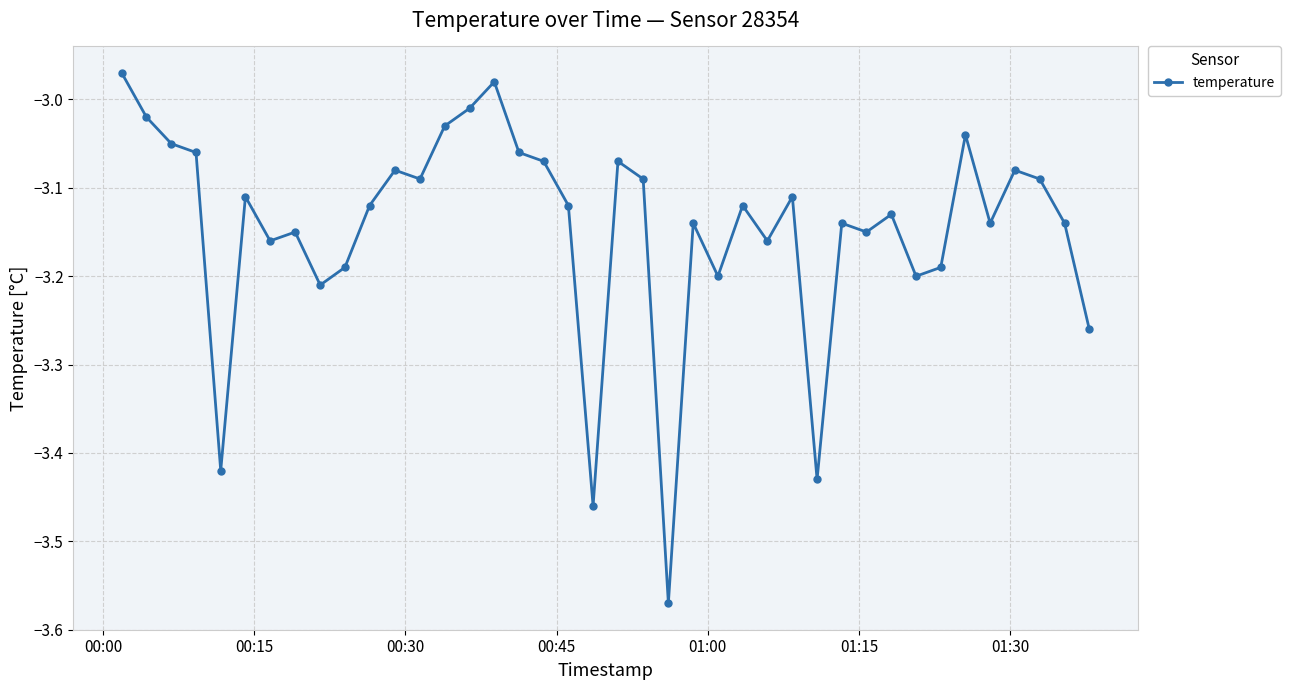

True or false: the data has more than 2 interior local peaks.

True